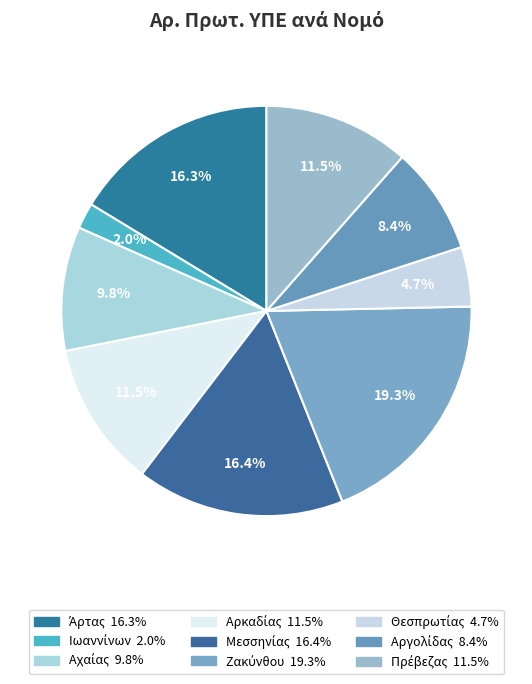

Is there a majority slice in this chart?

No